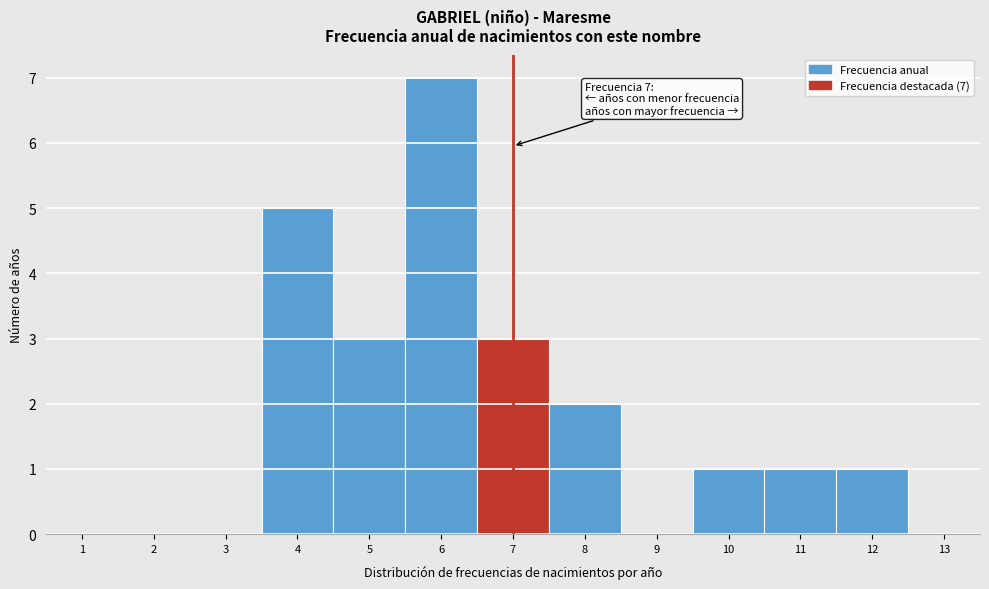

What is the maximum value shown in the chart?

7